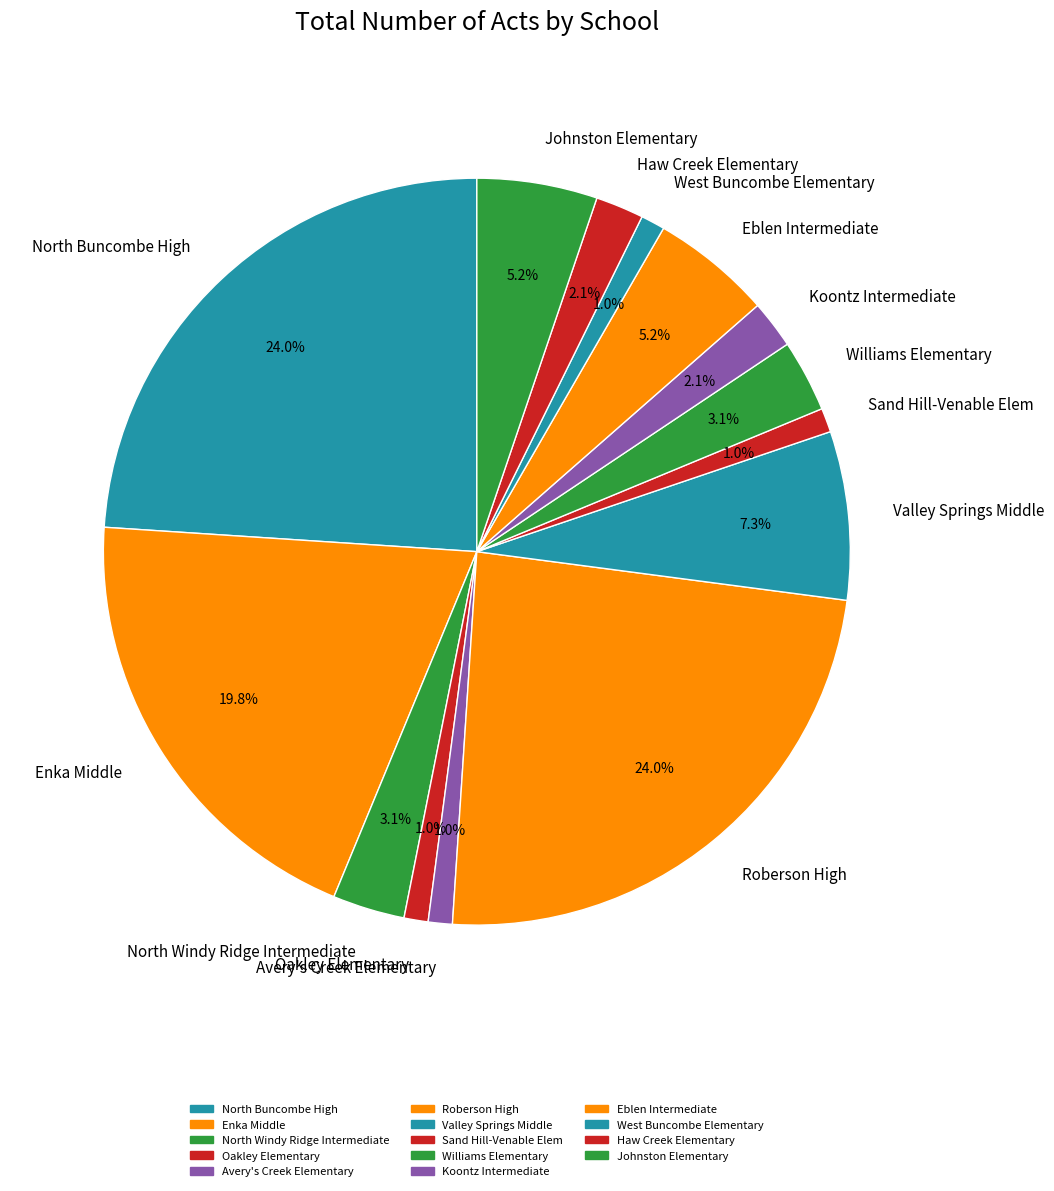

Do Williams Elementary and Valley Springs Middle together represent more than half of the pie?

No